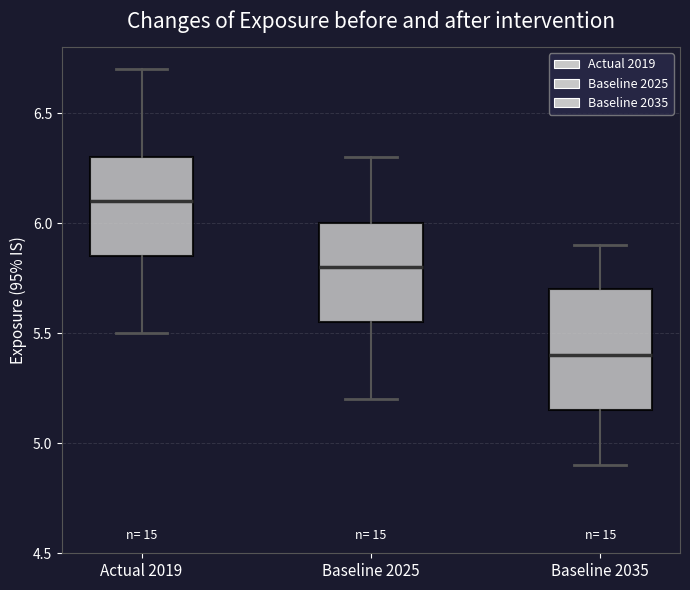

Where does the median line of the box for Baseline 2035 sit on the y-axis? The values are not printed on the chart, so give them approximately, as read against the axis.

5.40